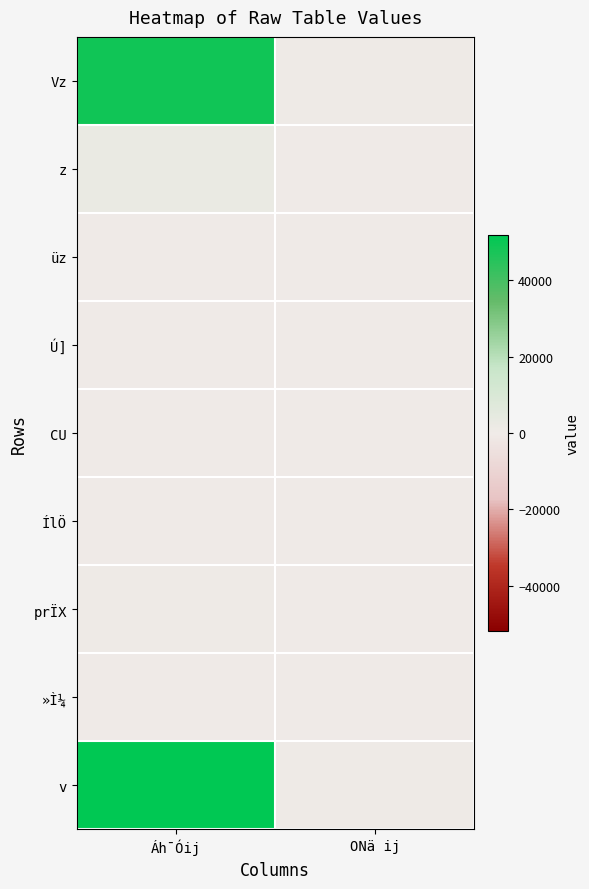

What is the minimum value shown in the chart?

-13